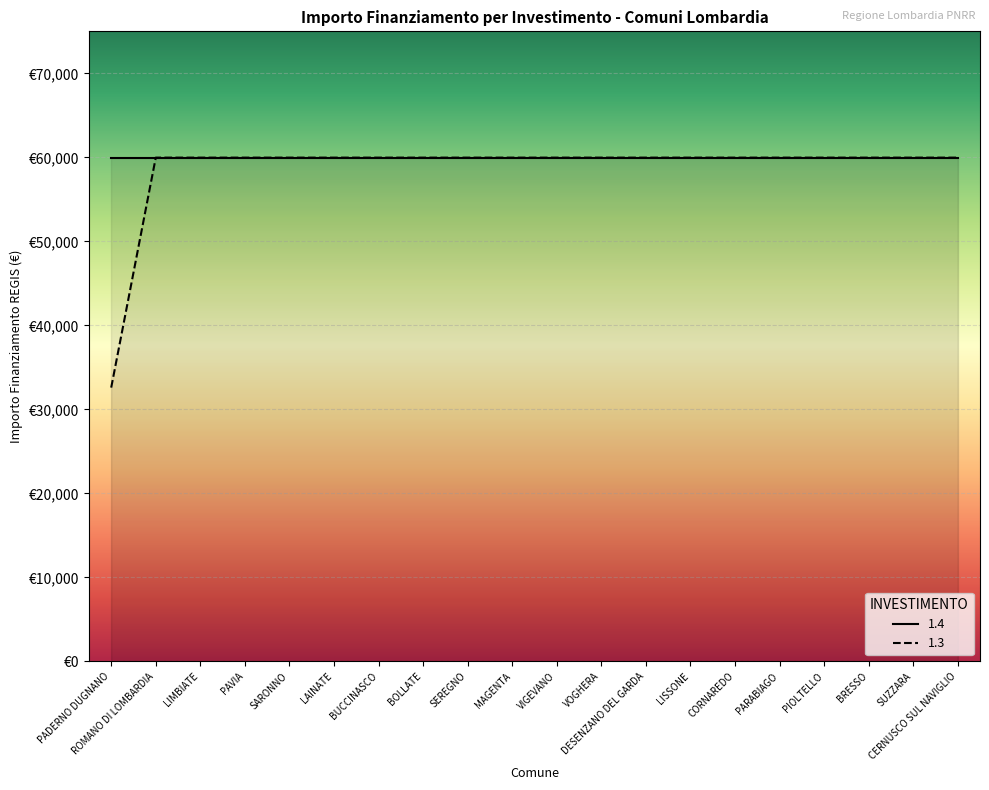

Count the number of categories in the chart.

20